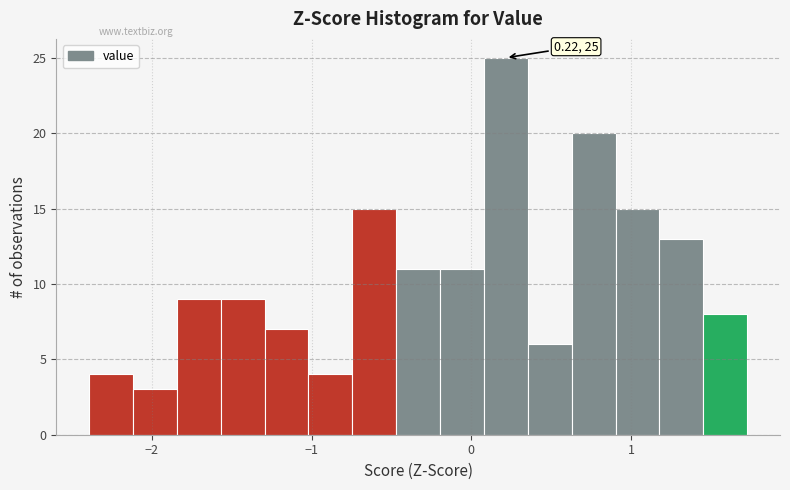

Around what value on the x-axis is the tallest bar? Give the approximate position of its centre, as read against the axis.

0.2